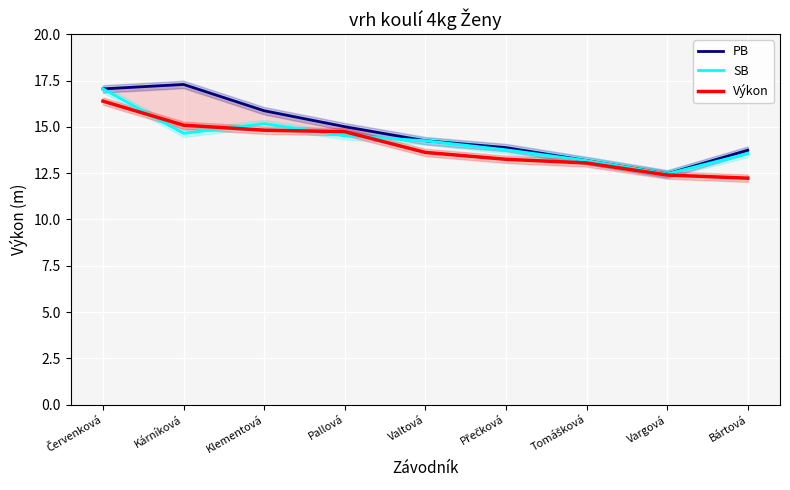

What is the minimum value shown in the chart?

12.2